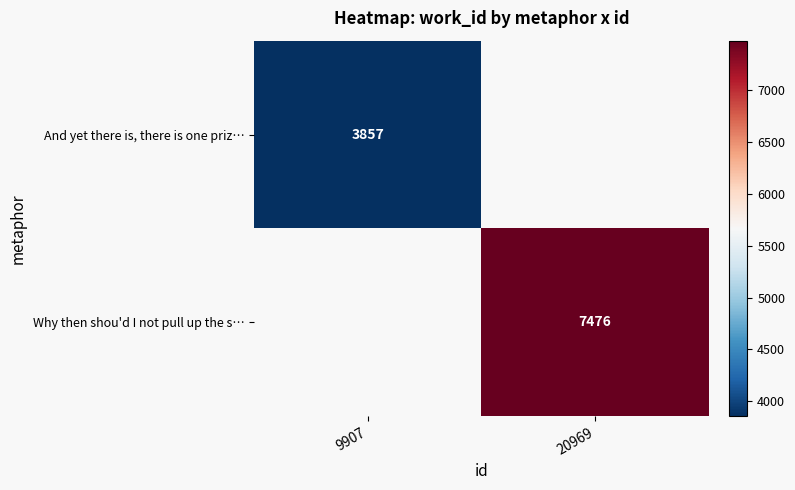

What is the maximum value for And yet there is, there is one priz…?

3857.0